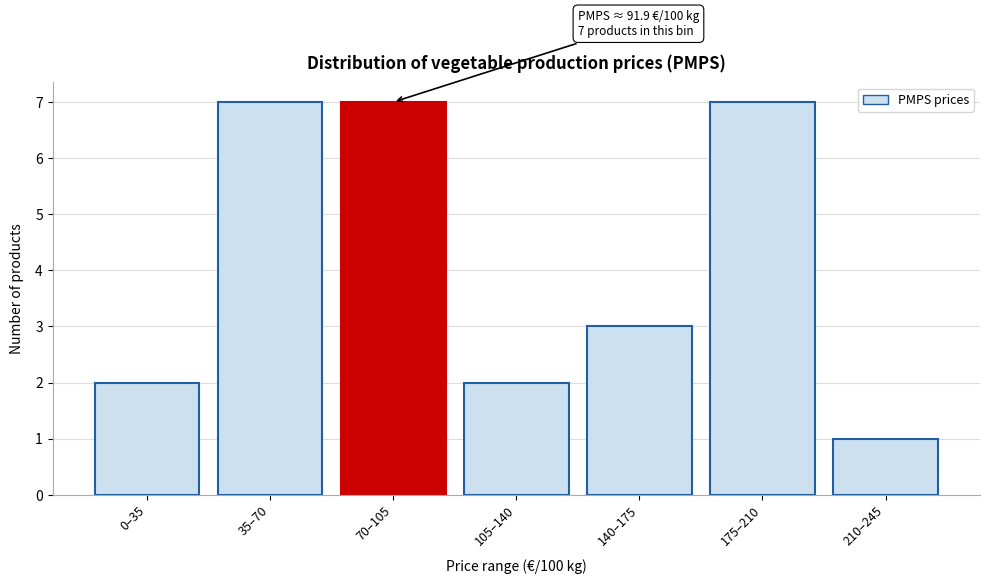

Reading left to right, extract all data points from this chart.

0–35=2	35–70=7	70–105=7	105–140=2	140–175=3	175–210=7	210–245=1